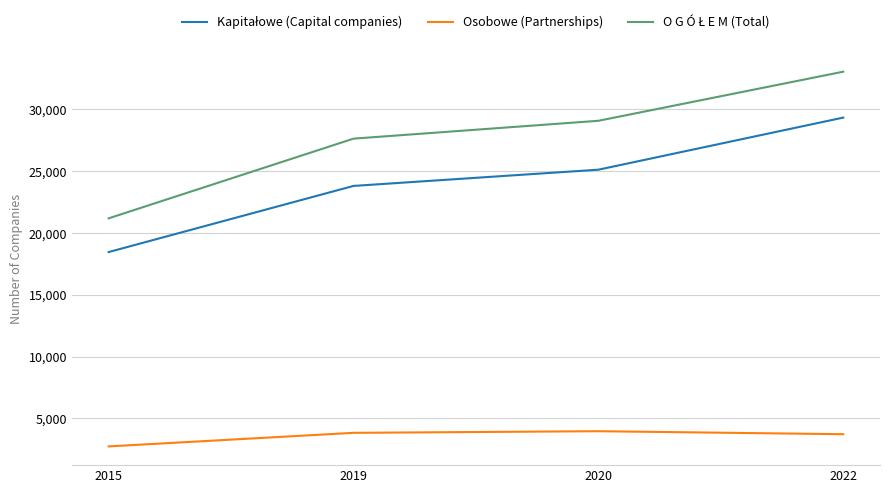

True or false: Osobowe (Partnerships) has a value of 2055 at 2020.

False